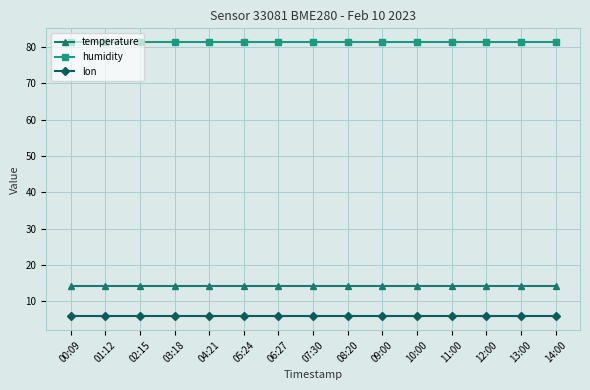

Which series has the largest total across all categories?

humidity